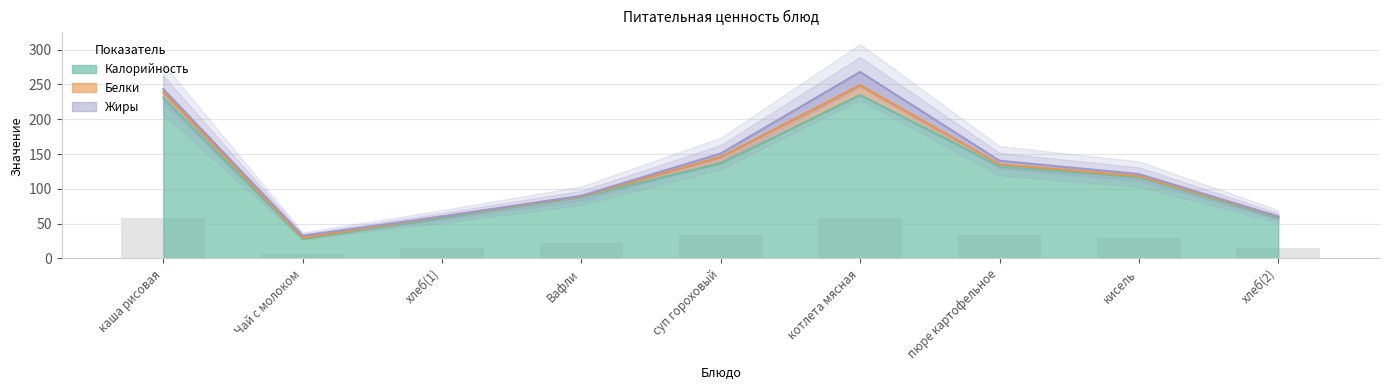

Count the number of categories in the chart.

9